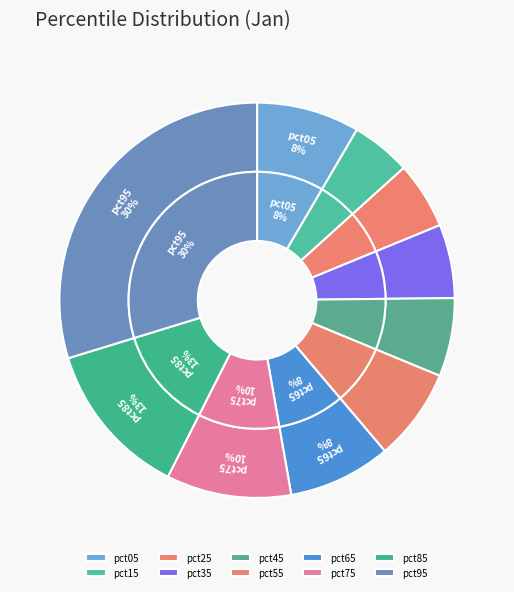

What percentage is the pct55 slice, to the nearest percent?

8%